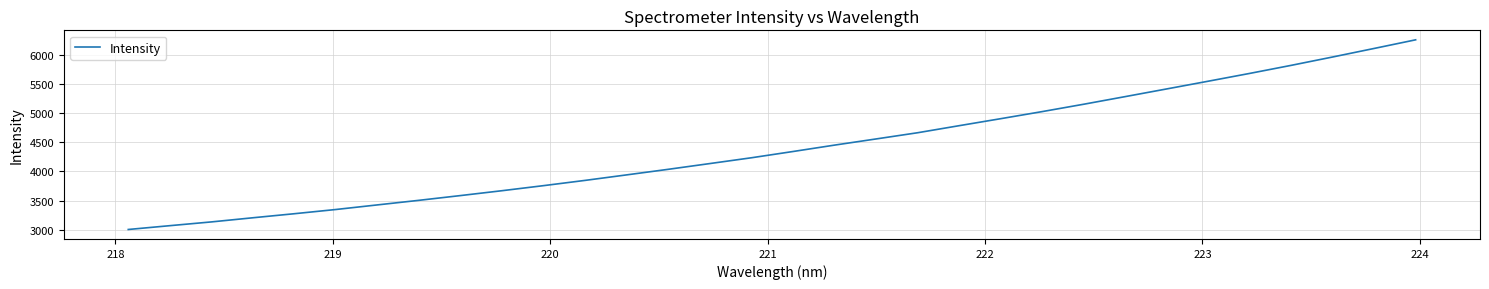

What is the maximum value shown in the chart?

6253.4